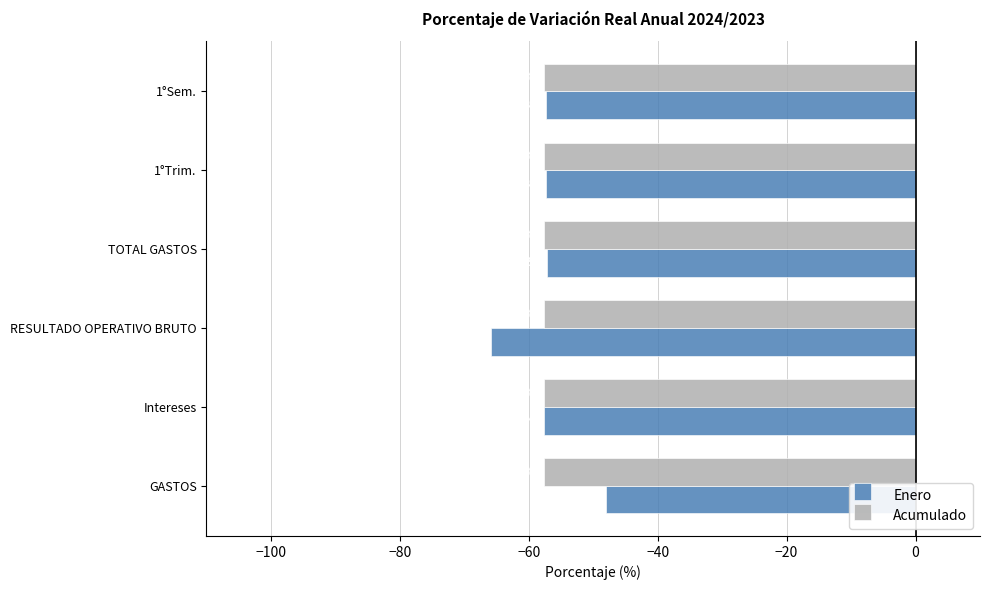

The Enero series shows -102.7 at TOTAL GASTOS. True or false?

False